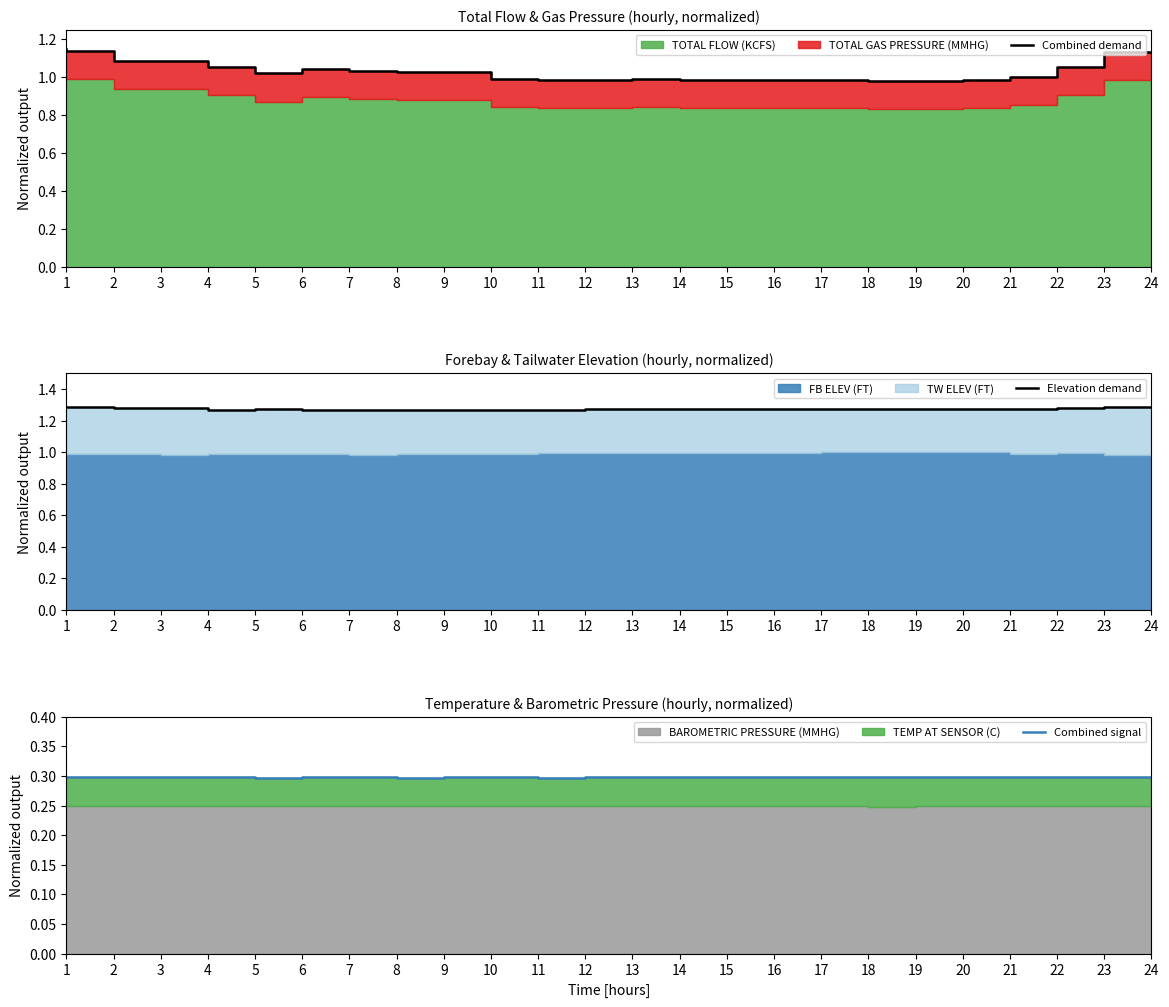

What is the average value of the Elevation demand series?

1.3